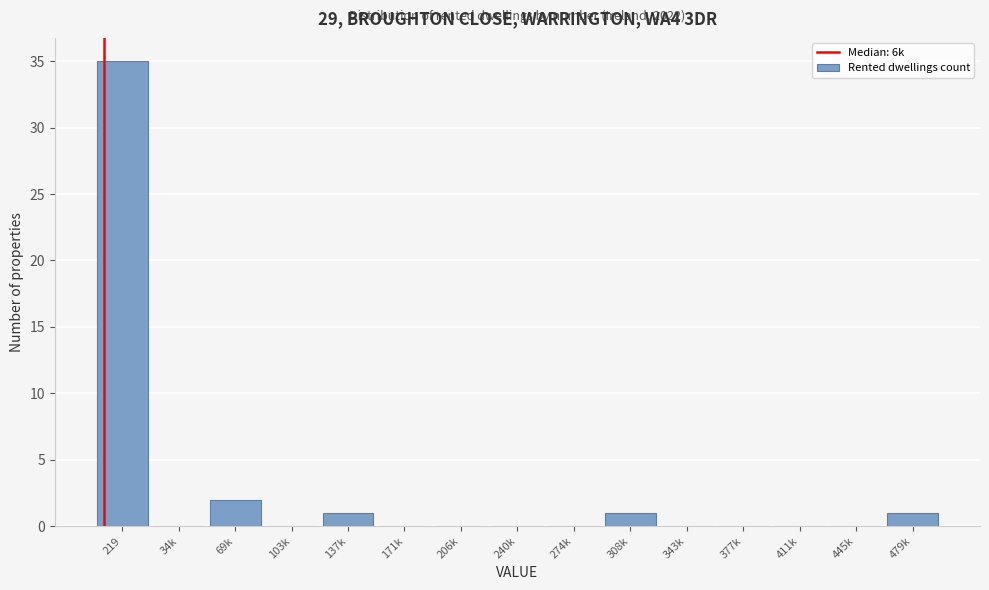

Reading left to right, extract all data points from this chart.

219=35	34k=0	69k=2	103k=0	137k=1	171k=0	206k=0	240k=0	274k=0	308k=1	343k=0	377k=0	411k=0	445k=0	479k=1